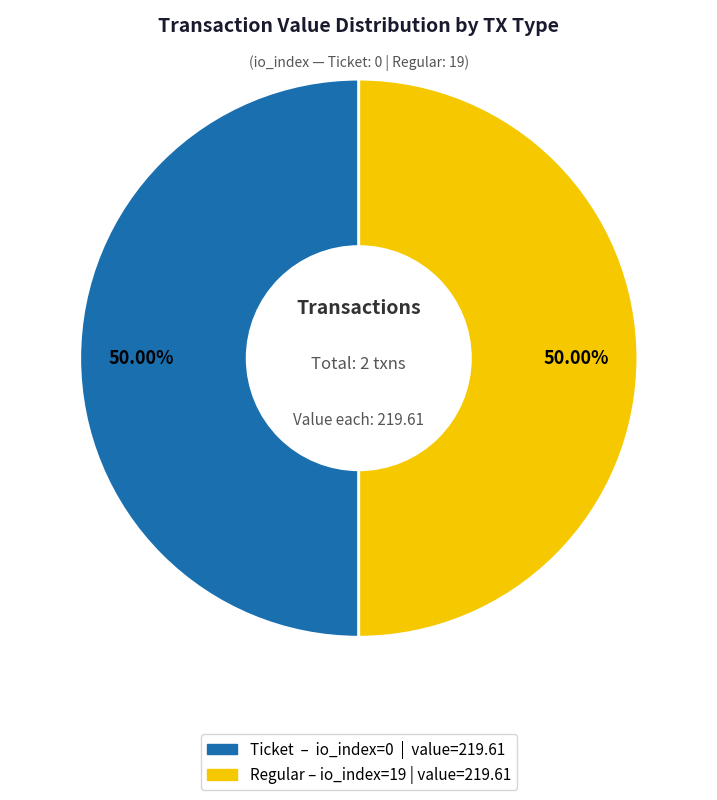

How many segments does this pie chart have?

2